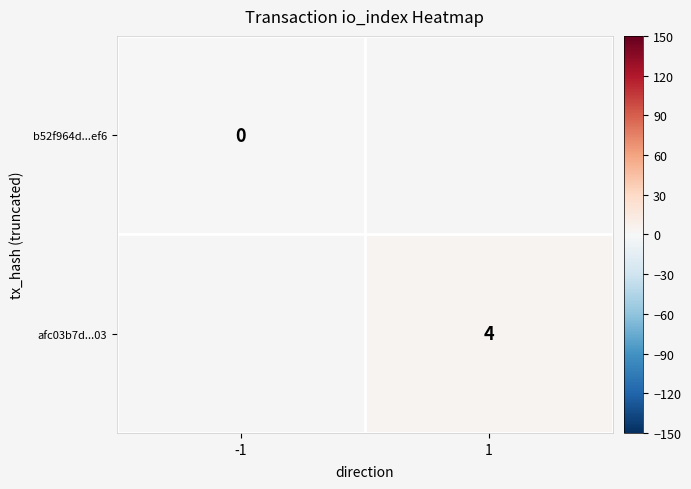

The value of afc03b7d...03 at 1 is 1. True or false?

False